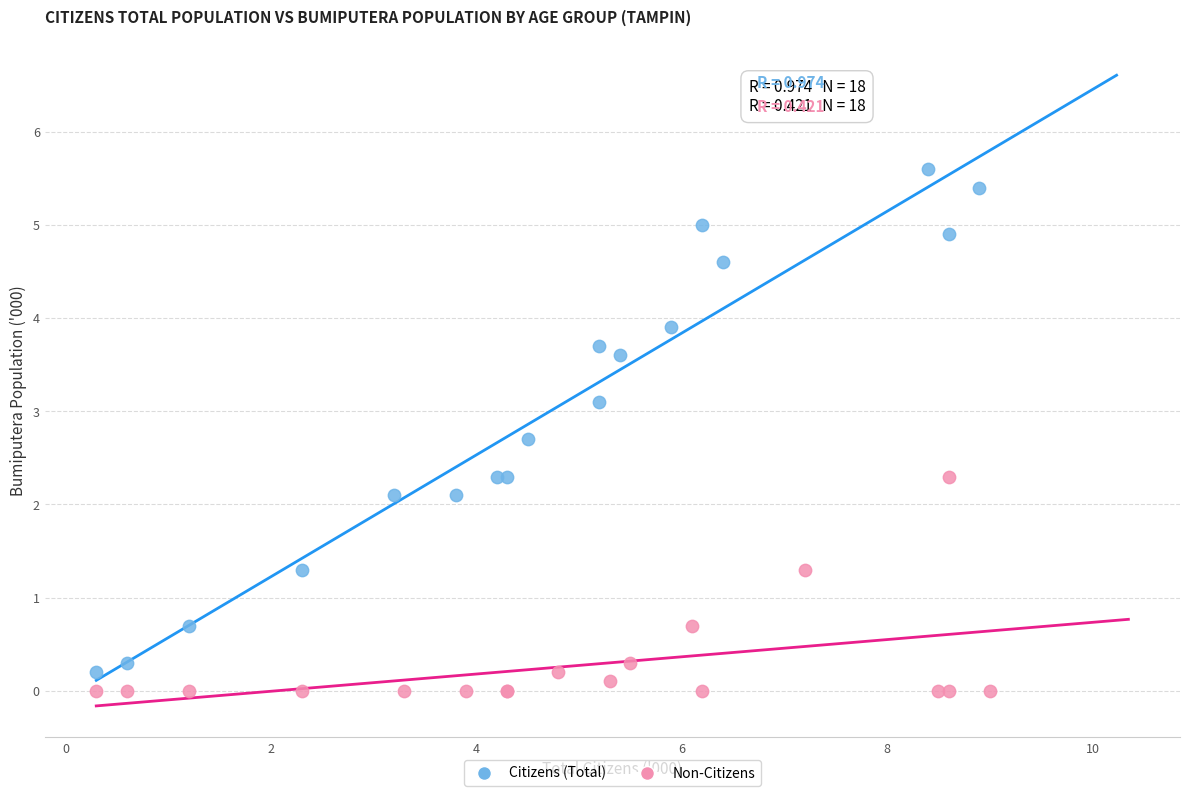

Which series contains the highest Y value?

Citizens (Total)